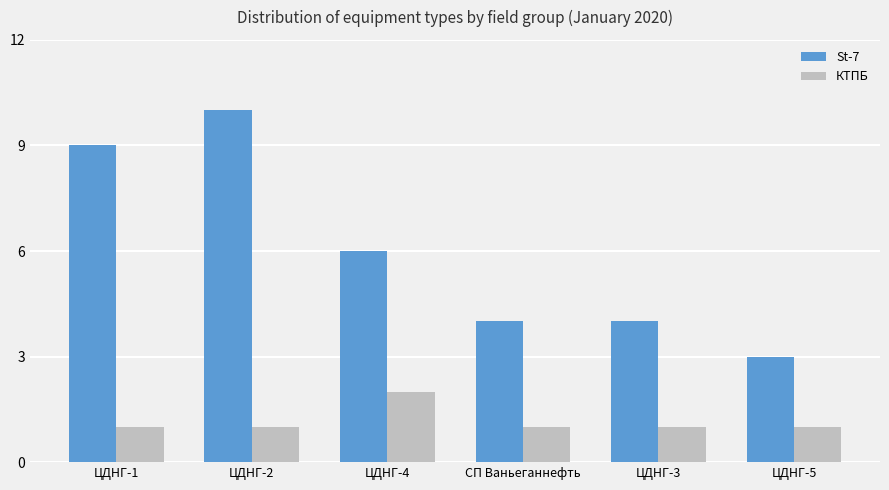

At which label is St-7 closest to 6?

ЦДНГ-4